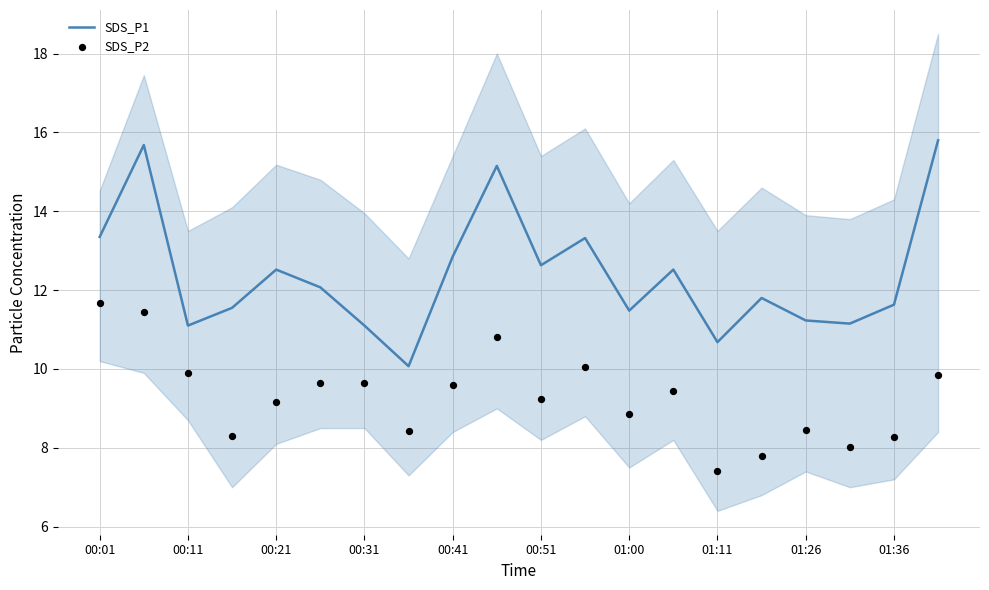

At how many categories does at least one series exceed 14?

3